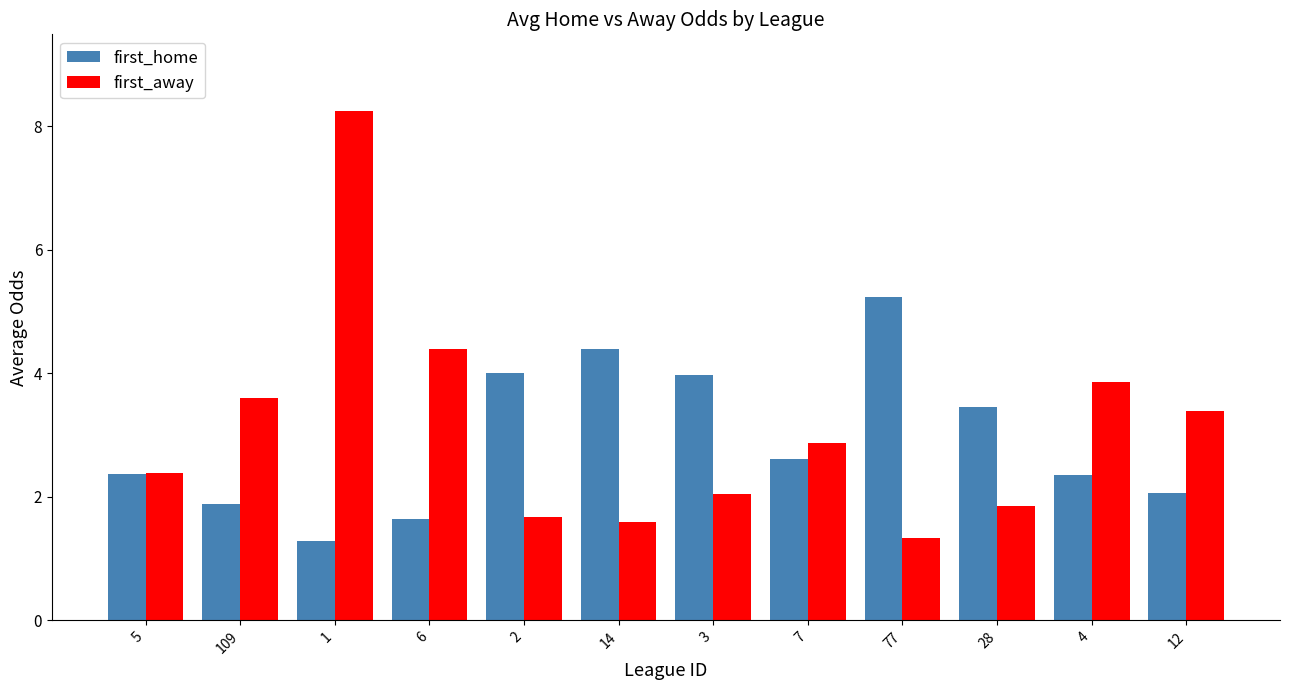

Is the value of first_away at 109 greater than the value of first_home at 2?

No